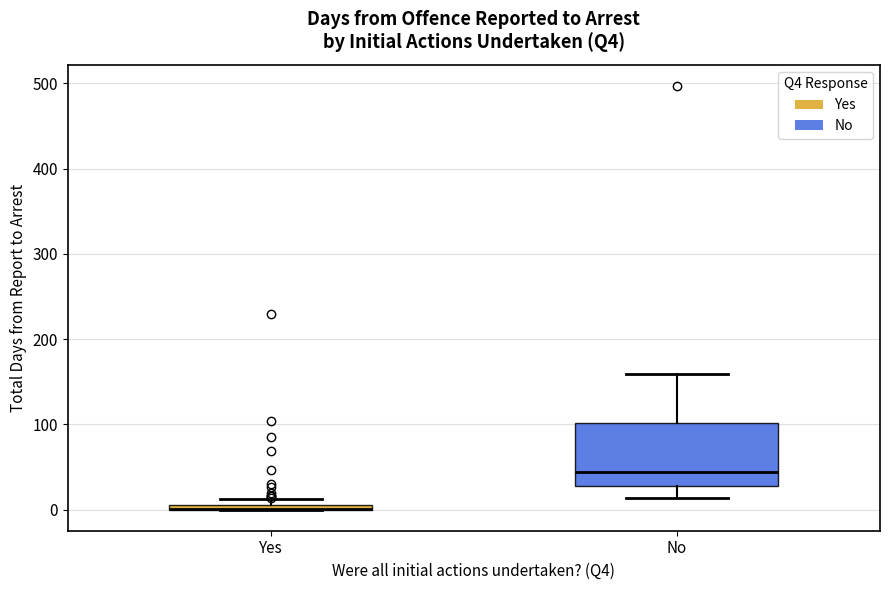

Where is the lower edge of the box for No on the y-axis? The values are not printed on the chart, so give them approximately, as read against the axis.

30